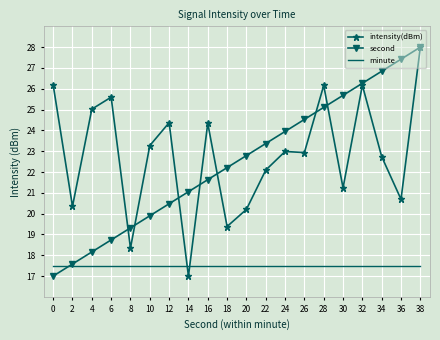

How many times do minute and intensity(dBm) cross each other?

2